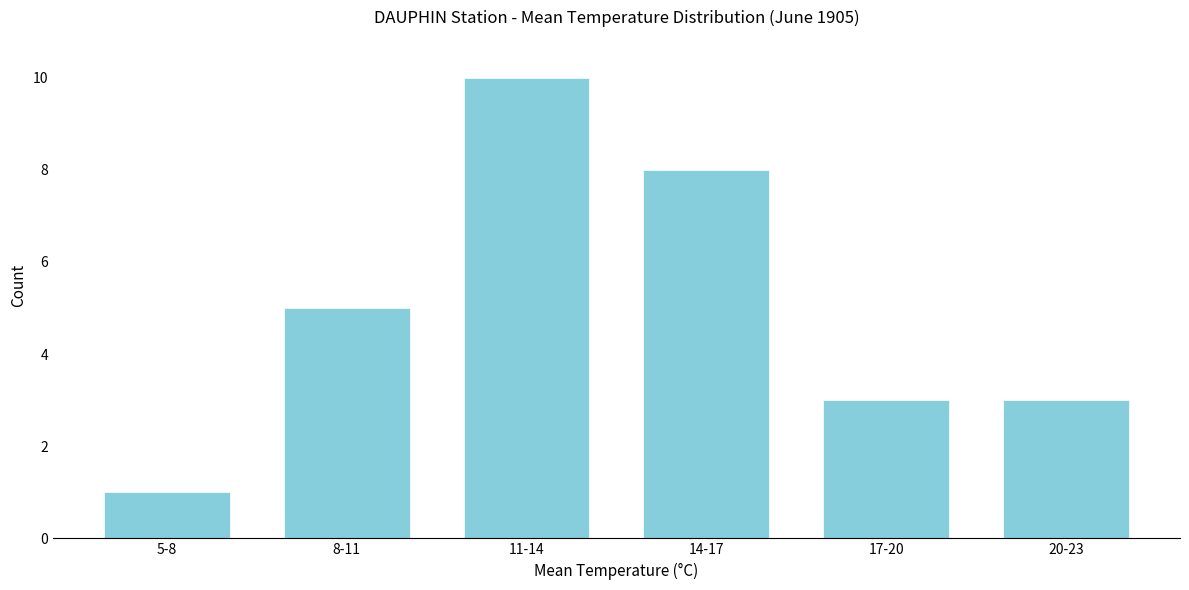

Reading left to right, extract all data points from this chart.

5-8=1	8-11=5	11-14=10	14-17=8	17-20=3	20-23=3